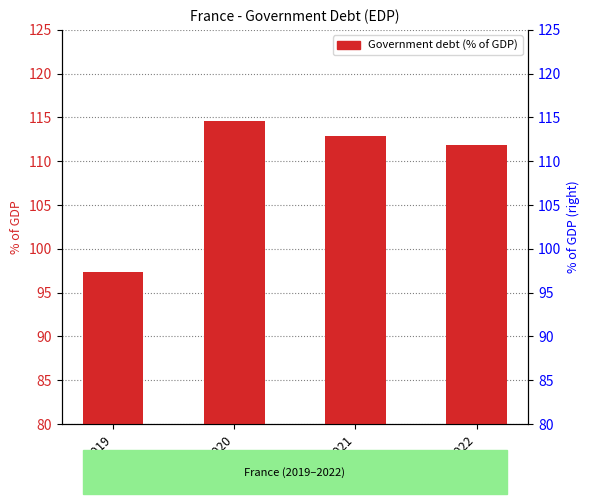

List the labels in order of value, largest first.

2020, 2021, 2022, 2019